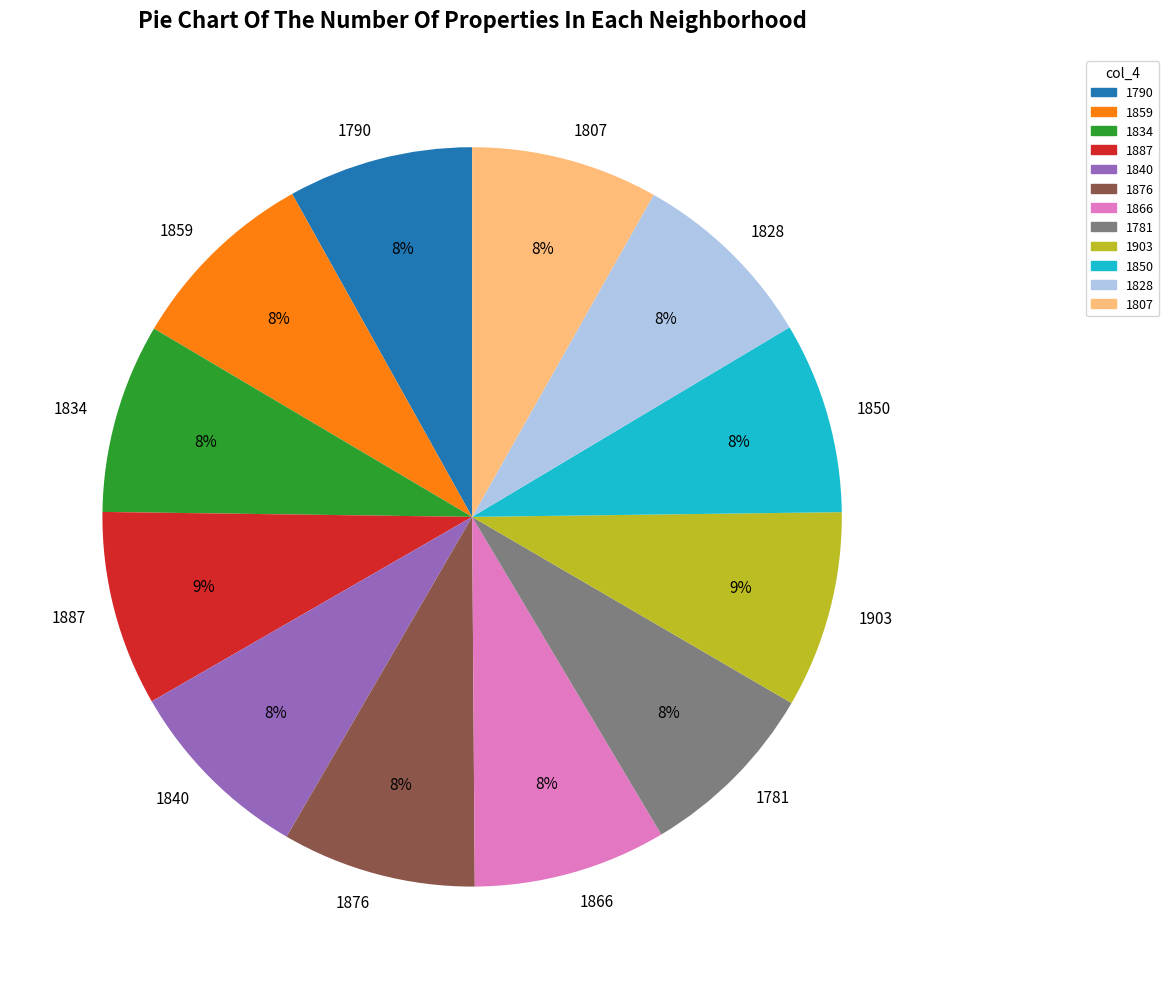

To the nearest percent, what percentage of the pie is 1903?

9%